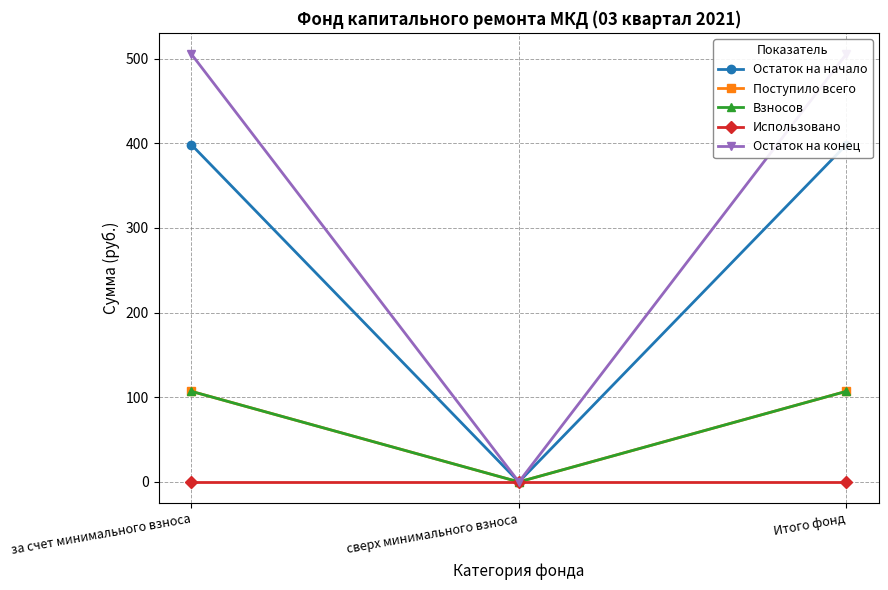

What position from the right is за счет минимального взноса?

3